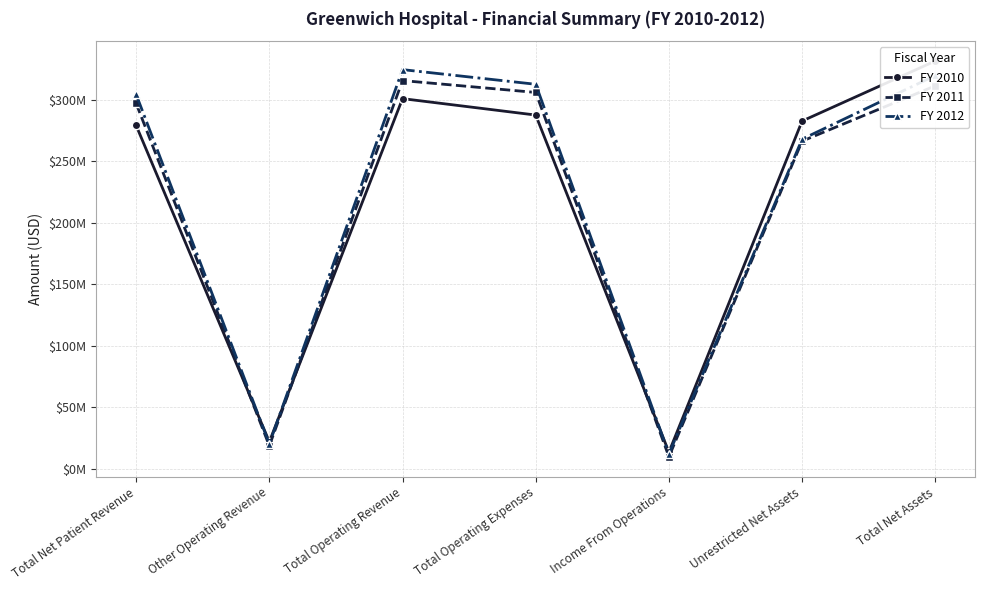

Is the value of FY 2011 at Unrestricted Net Assets greater than the value of FY 2012 at Other Operating Revenue?

Yes